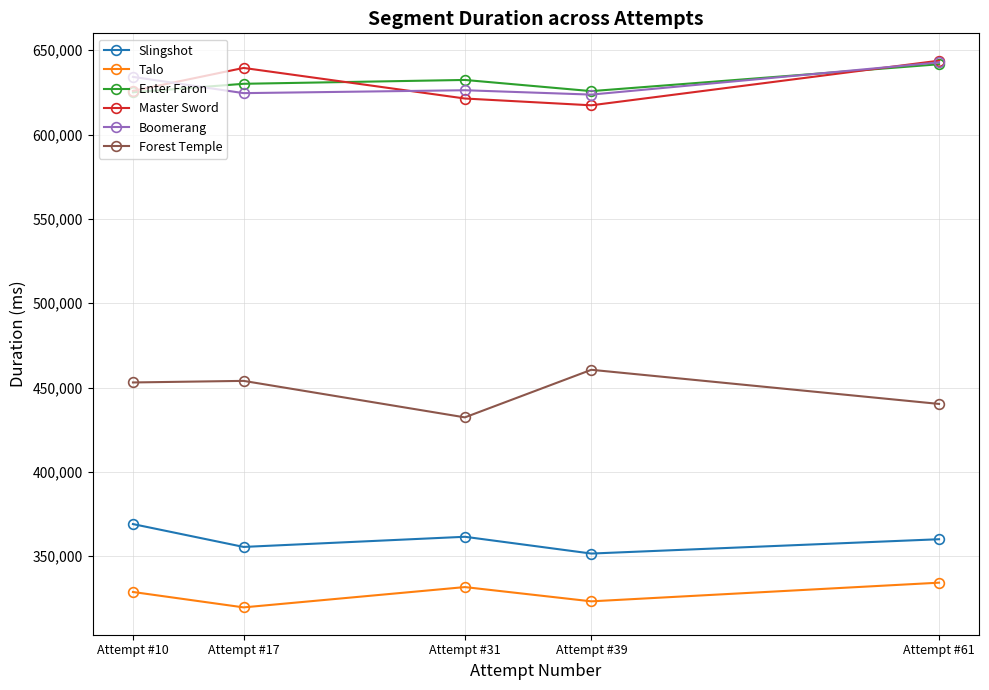

True or false: Talo has more than 0 points higher than both neighbors.

True